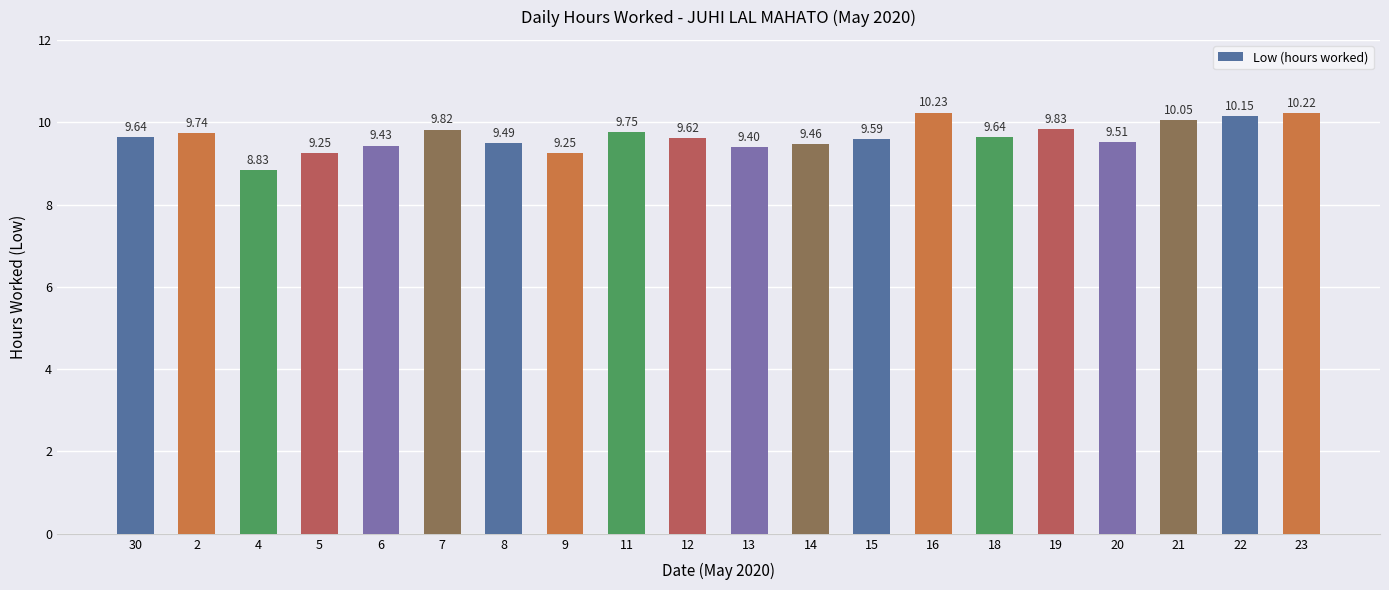

Which label corresponds to the largest value in the chart?

16